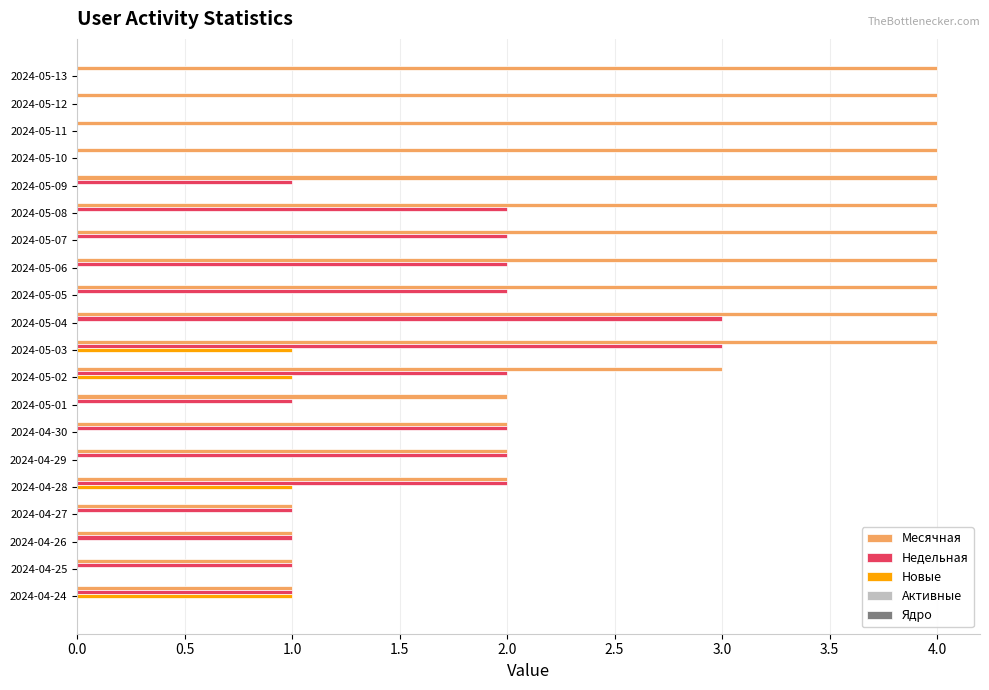

Which series has the largest total across all categories?

Месячная